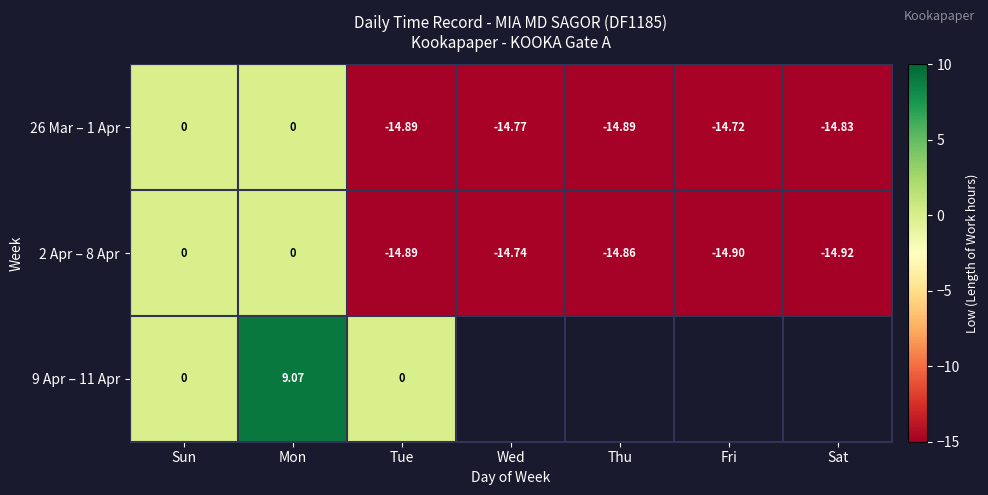

The 26 Mar – 1 Apr series shows -14.8 at Wed. True or false?

True